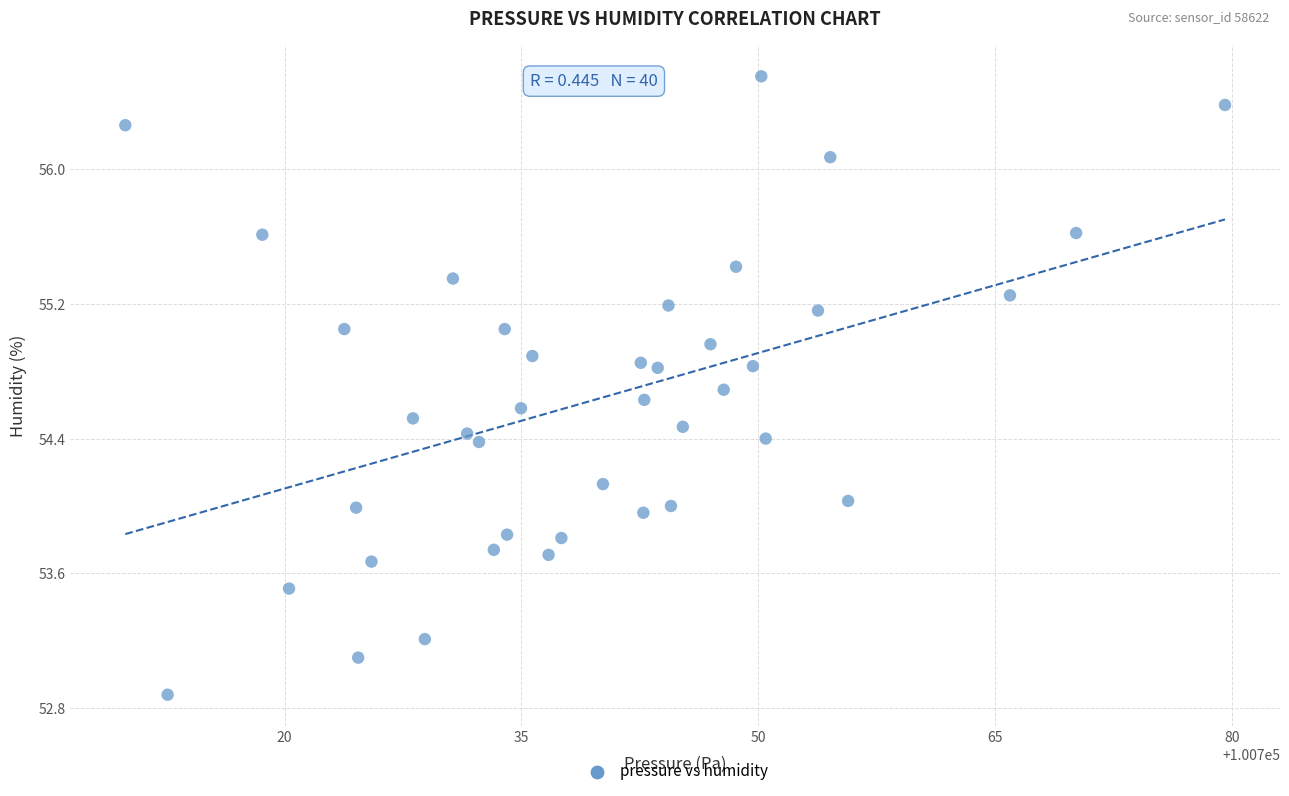

What is the range of X values (max minus min)?

69.6